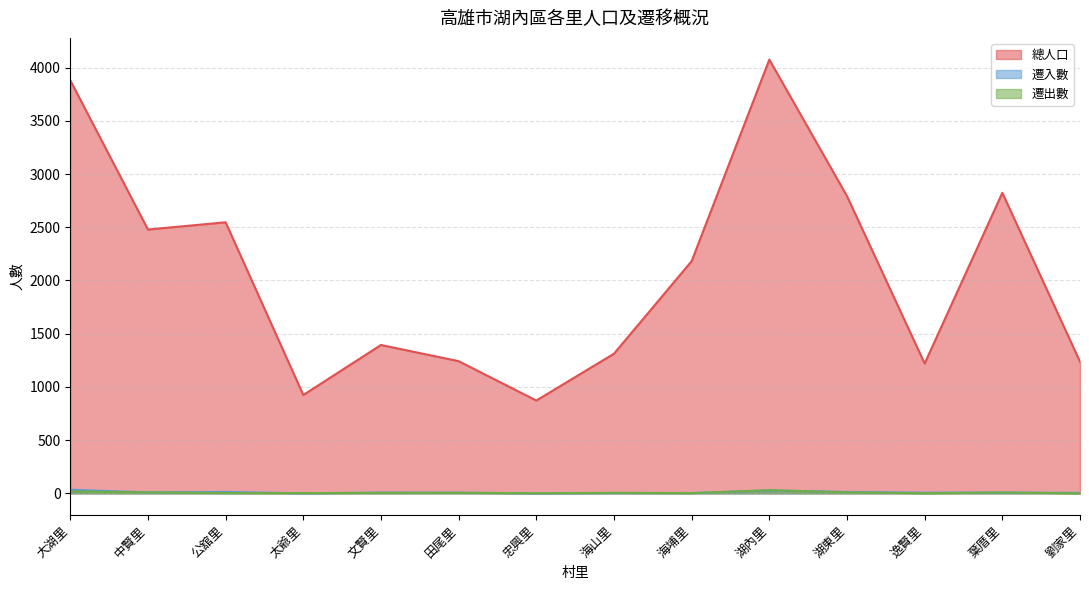

At which category does 遷入數 reach its first local peak?

公舘里